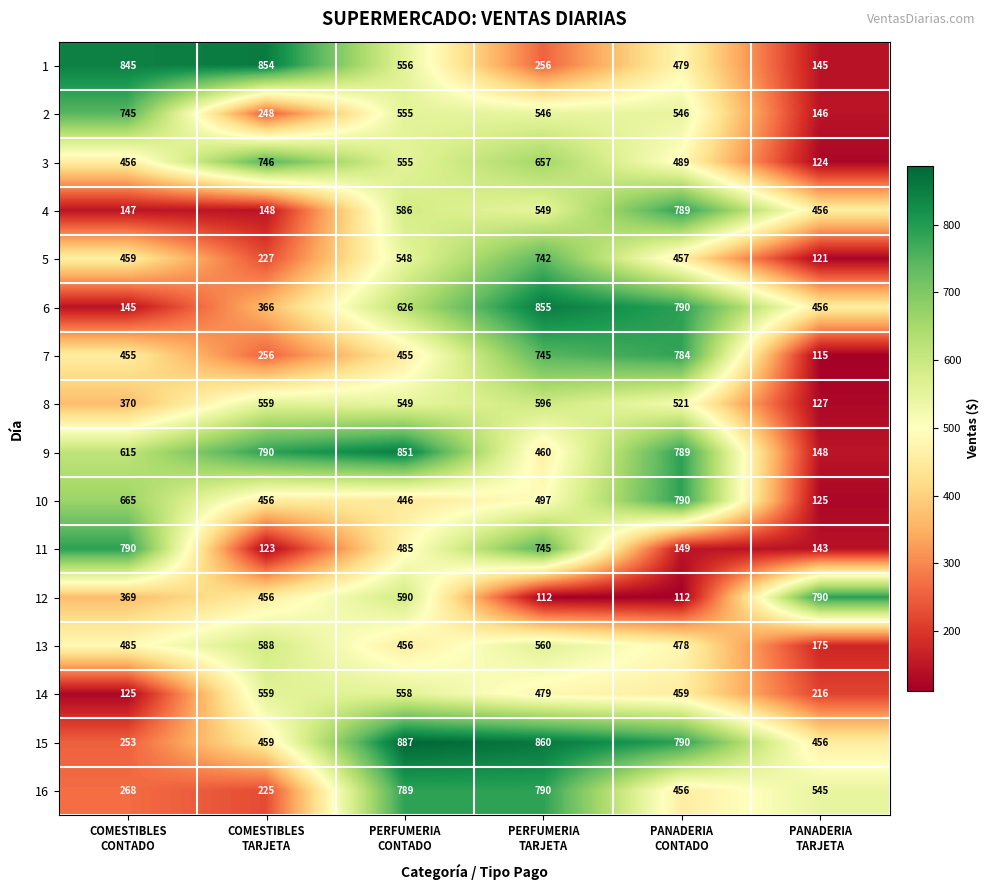

At how many categories does at least one series exceed 420?

6